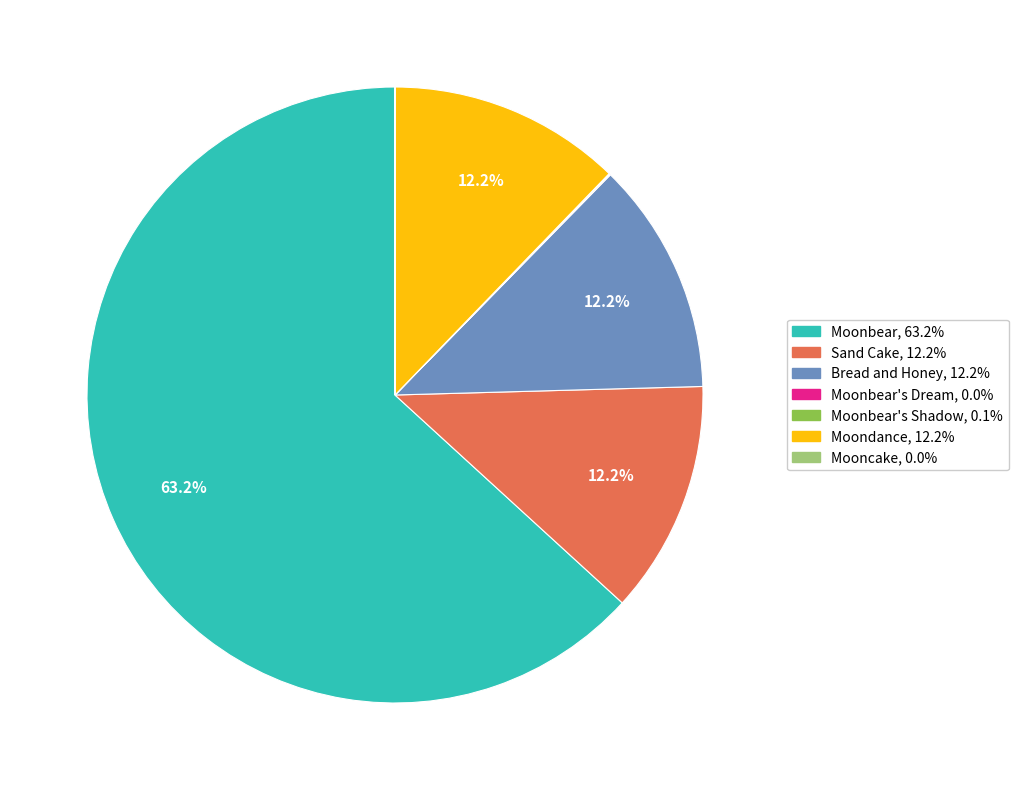

Is there a majority slice in this chart?

Yes